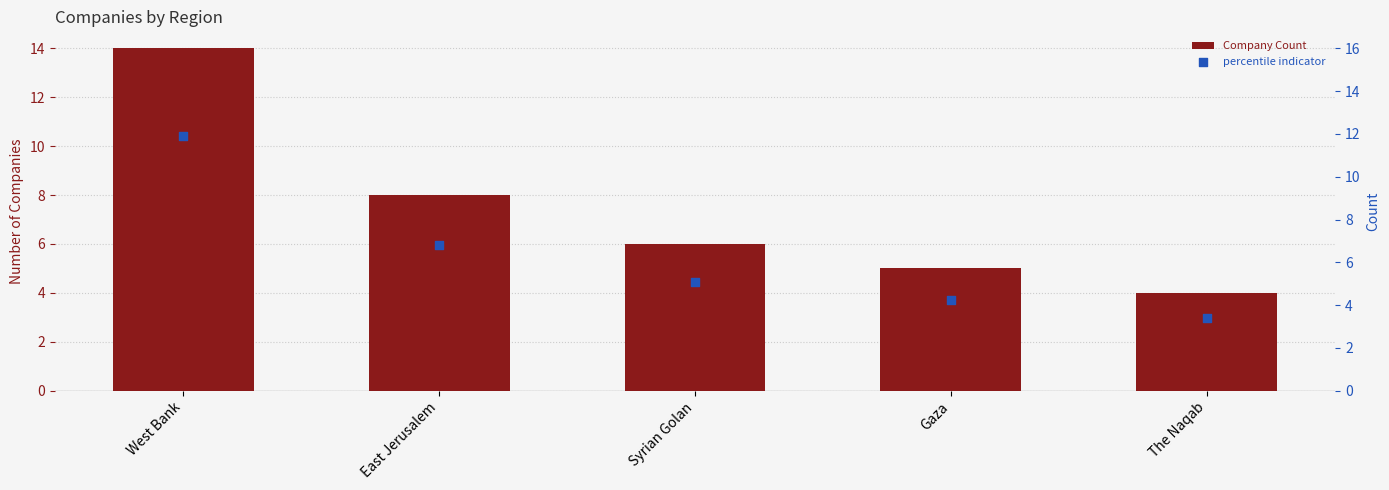

What is the total value across all series at East Jerusalem?

14.8